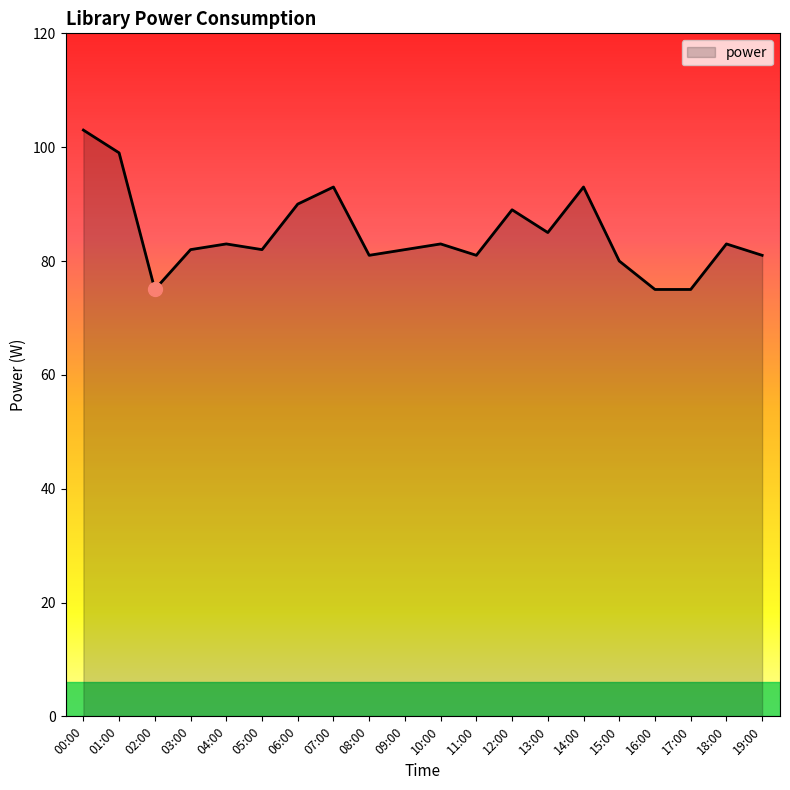

What is the ratio of the value at 09:00 to the value at 17:00?

1.1